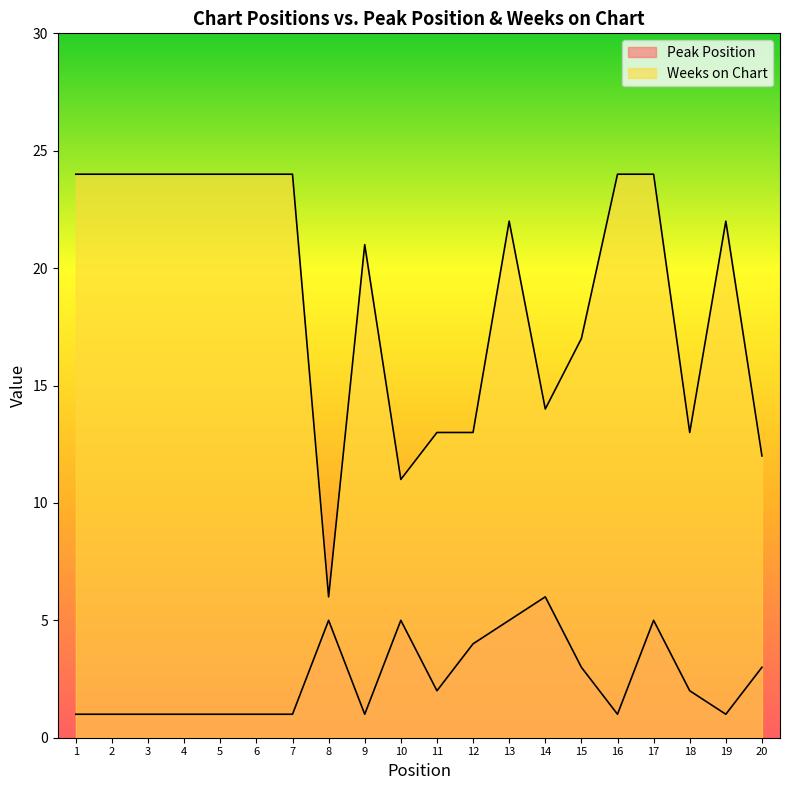

Between 15 and 17, which series saw the biggest shift?

Weeks on Chart